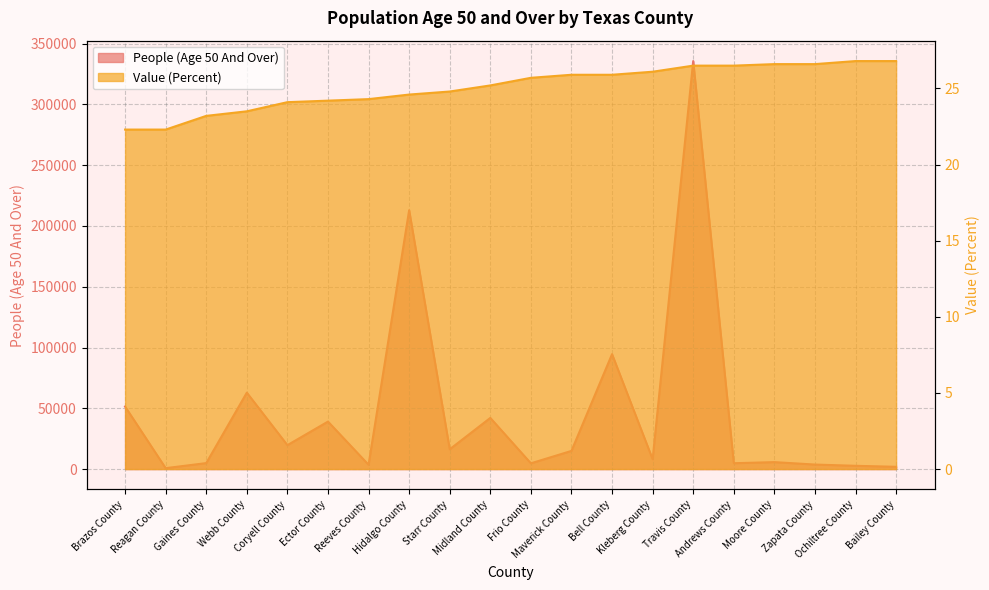

What is the greatest value displayed?

335632.0